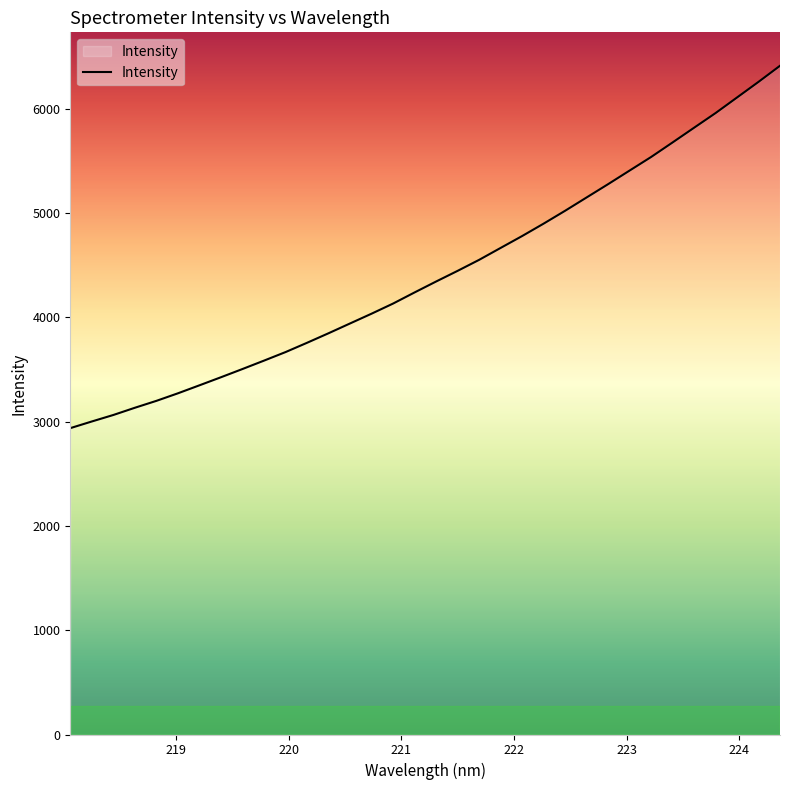

What is the maximum value shown in the chart?

6410.0